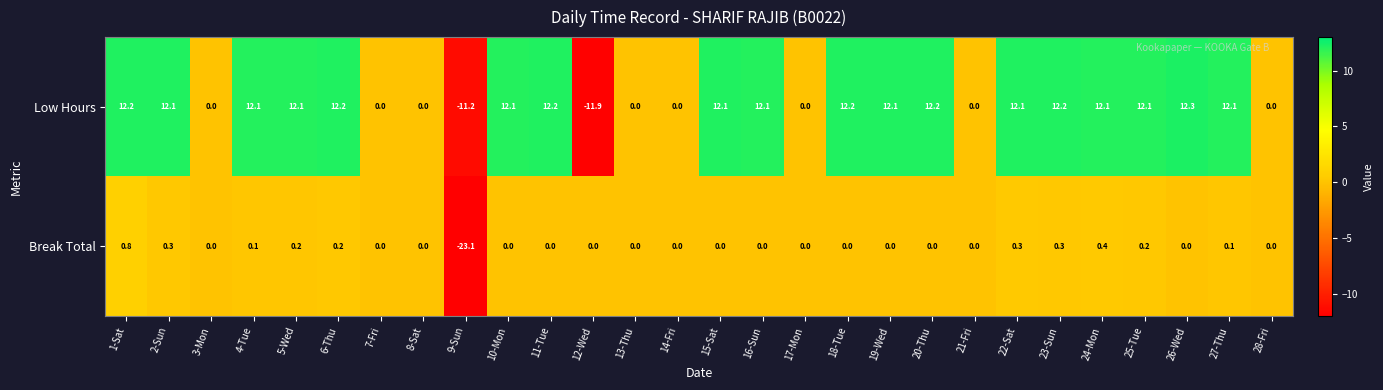

How many values in Low Hours are below zero?

2